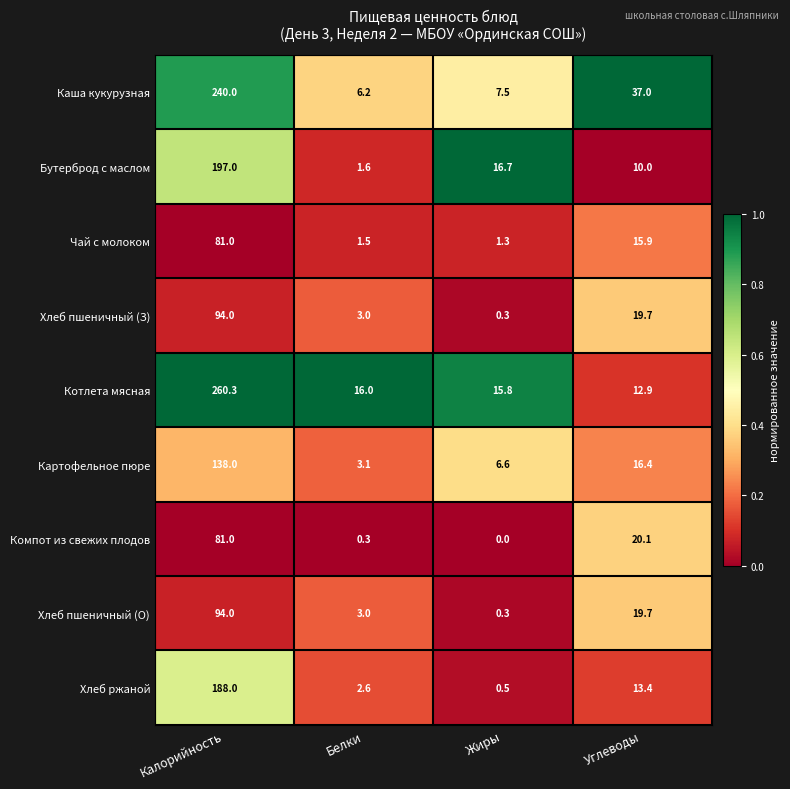

What is the difference between the maximum and second lowest values in the Картофельное пюре series?

131.4